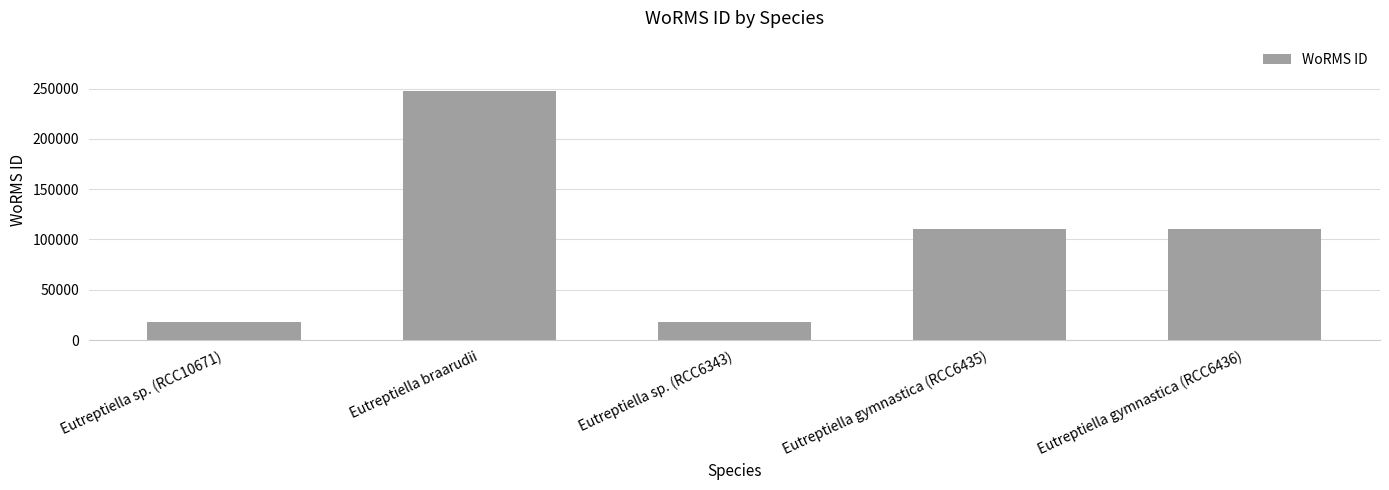

What is the change in value from Eutreptiella sp. (RCC6343) to Eutreptiella gymnastica (RCC6435)?

+92995